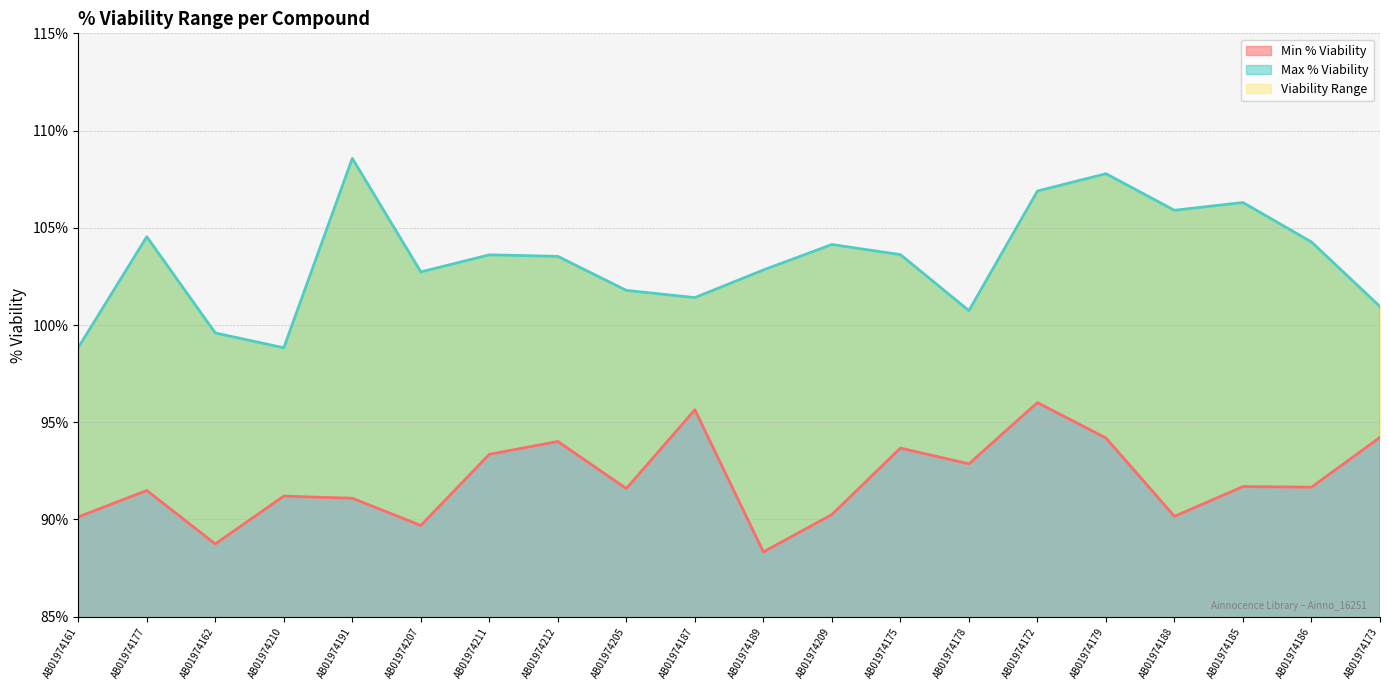

What is the value of the Max % Viability point at the 19th from the left?

104.3